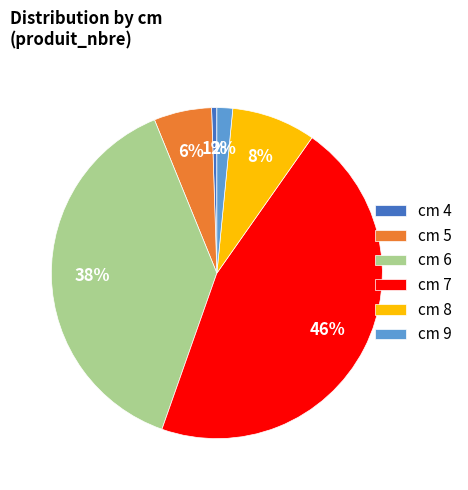

Rank the categories by value from highest to lowest.

cm 7, cm 6, cm 8, cm 5, cm 9, cm 4